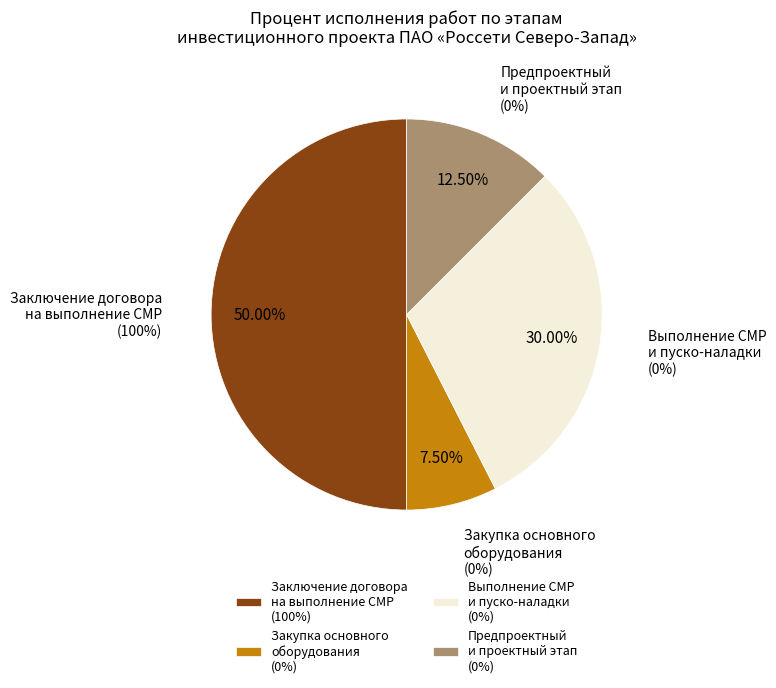

Is Заключение договора на выполнение СМР the majority of the pie?

Yes